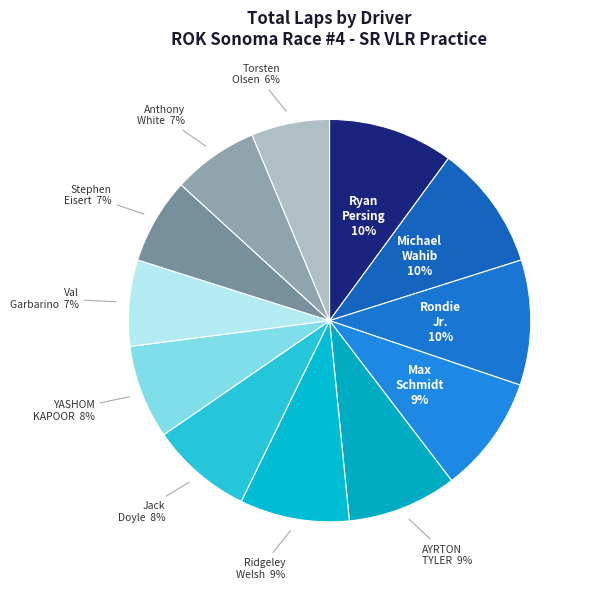

How many segments does this pie chart have?

12